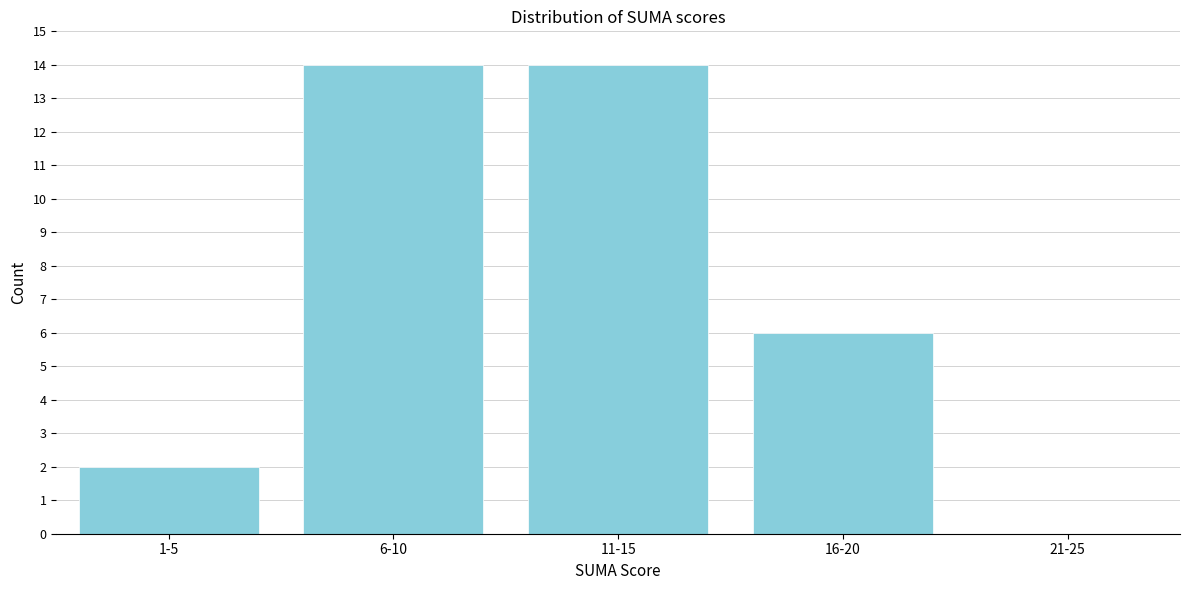

Reading left to right, what are all the values shown in this chart?

1-5=2	6-10=14	11-15=14	16-20=6	21-25=0